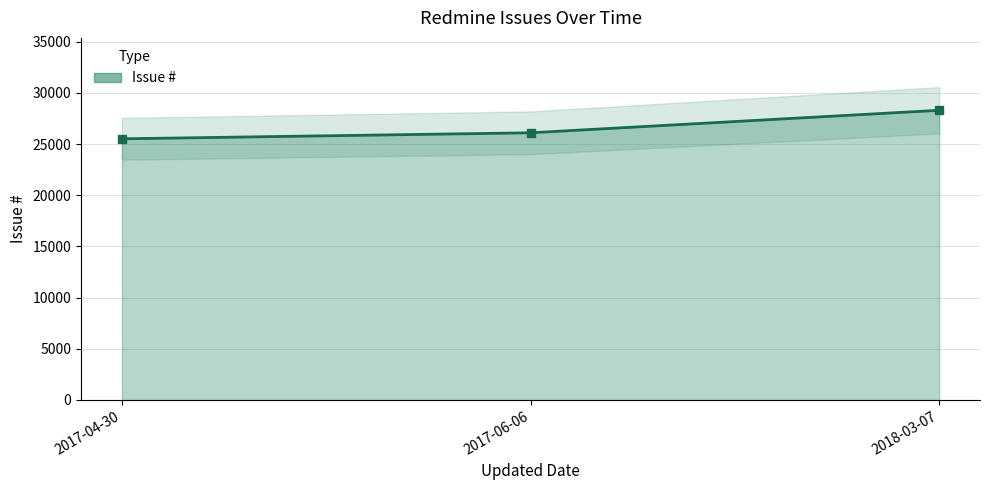

How many values are between 25517 and 28303?

3